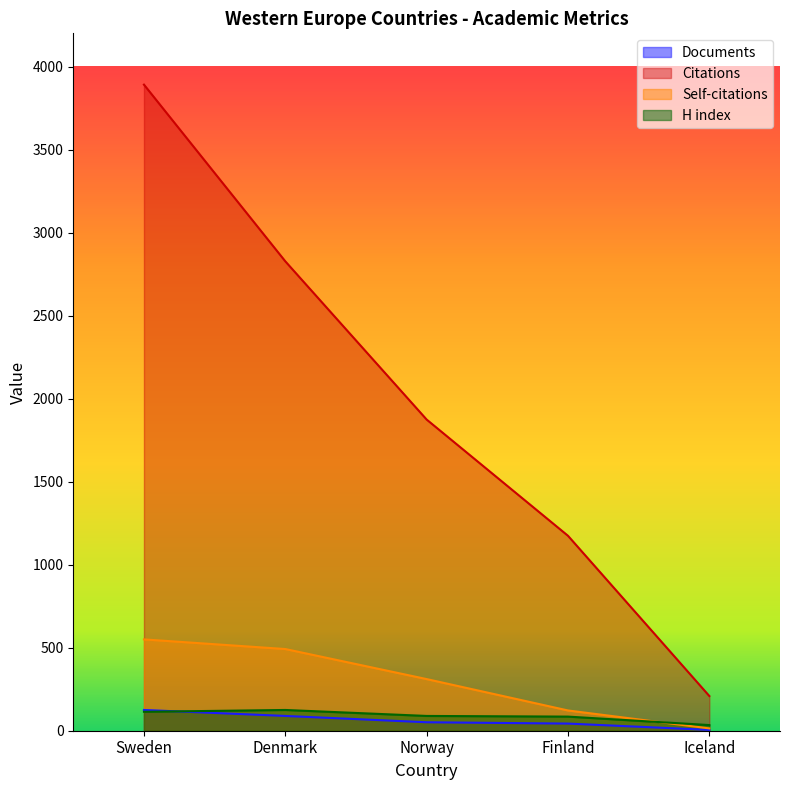

Reading right to left, transcribe all the data shown in this chart.

Documents: Iceland=5	Finland=43	Norway=51	Denmark=89	Sweden=125
Citations: Iceland=209	Finland=1174	Norway=1874	Denmark=2827	Sweden=3891
Self-citations: Iceland=14	Finland=122	Norway=311	Denmark=492	Sweden=550
H index: Iceland=34	Finland=85	Norway=89	Denmark=125	Sweden=114